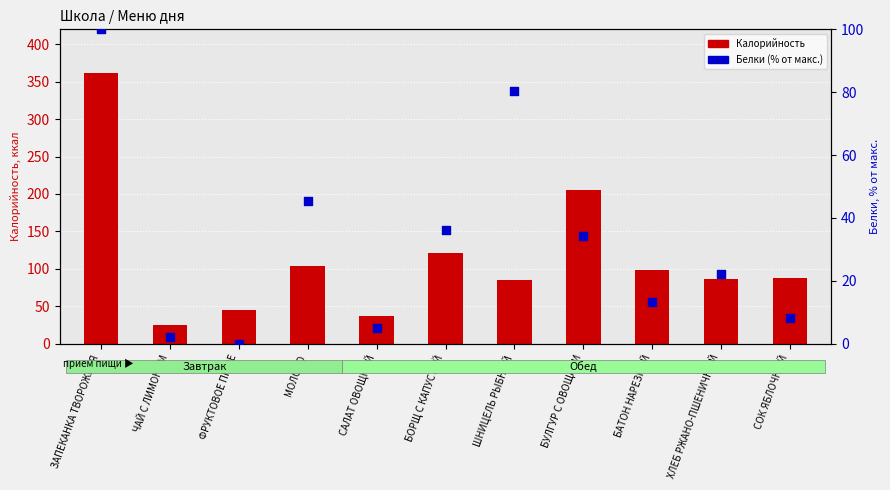

What is the change in value from ЗАПЕКАНКА ТВОРОЖНАЯ to ЧАЙ С ЛИМОНОМ?

-97.8